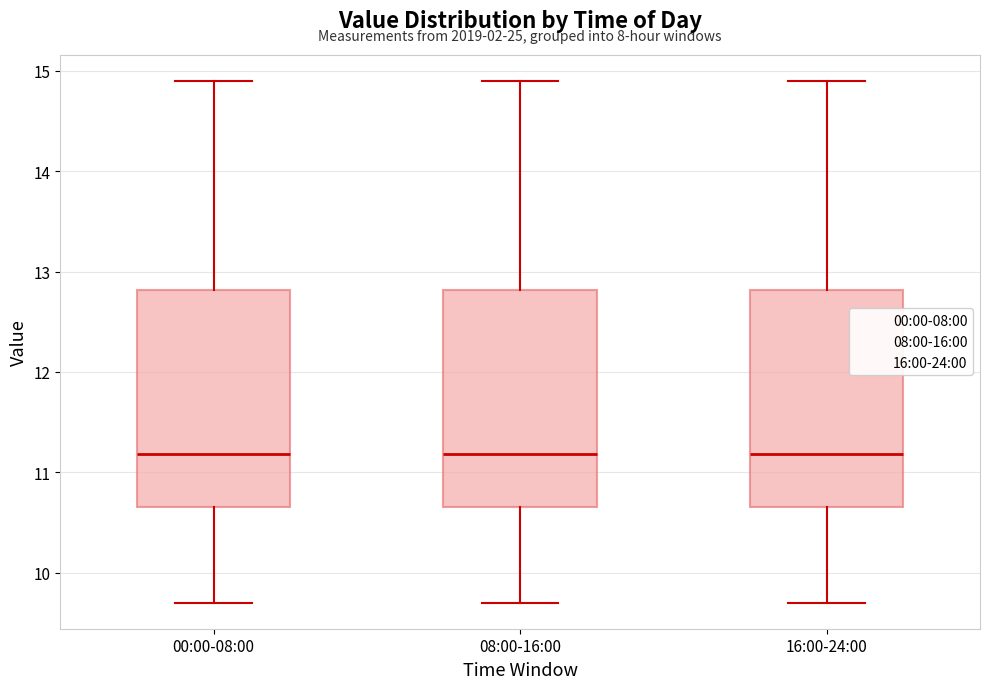

Where does the upper whisker of the box for 08:00-16:00 end on the y-axis? The values are not printed on the chart, so give them approximately, as read against the axis.

14.9